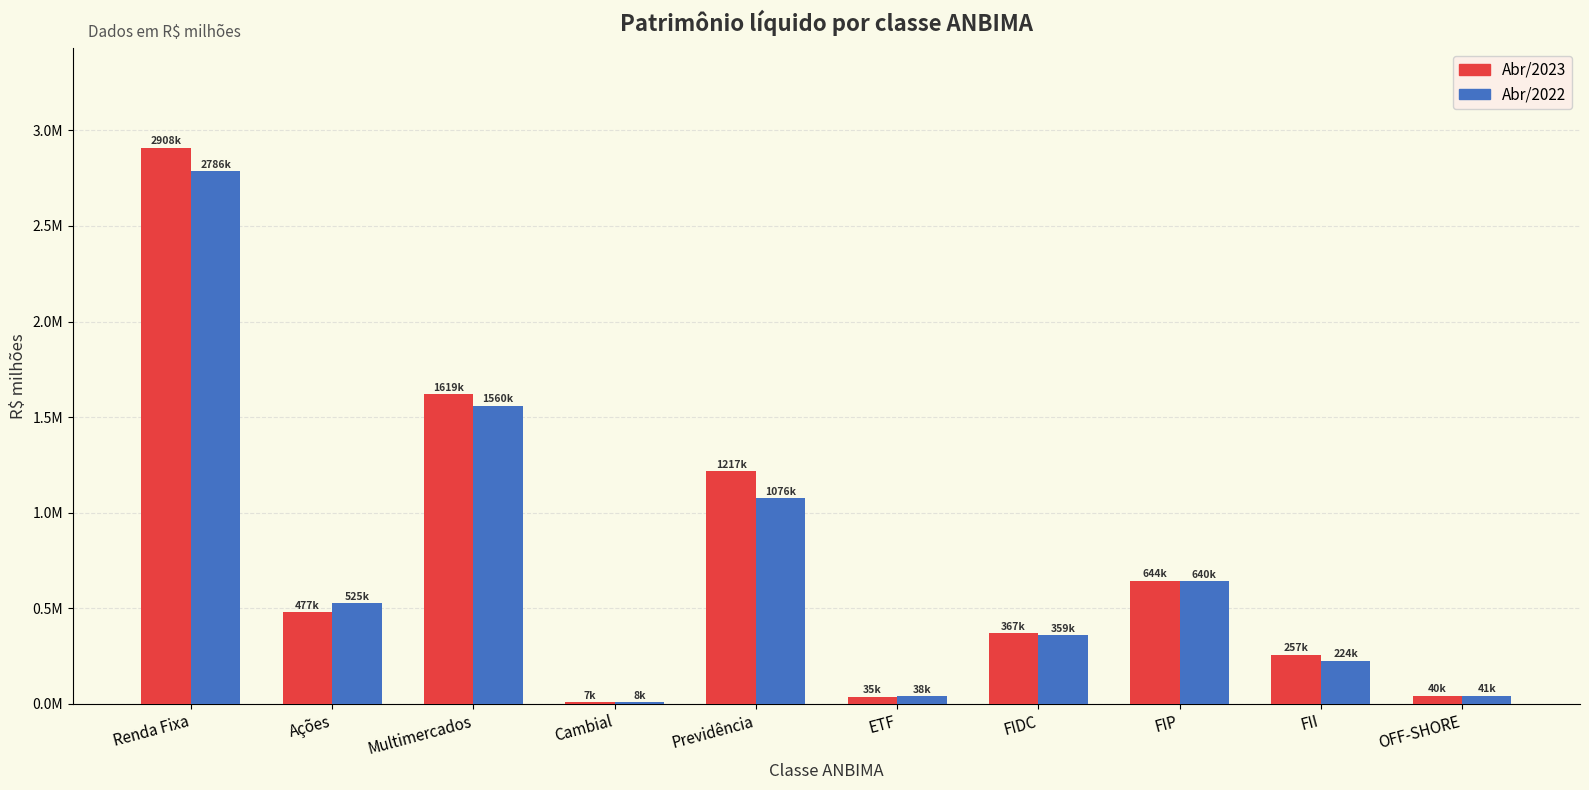

Are the bars horizontal?

No